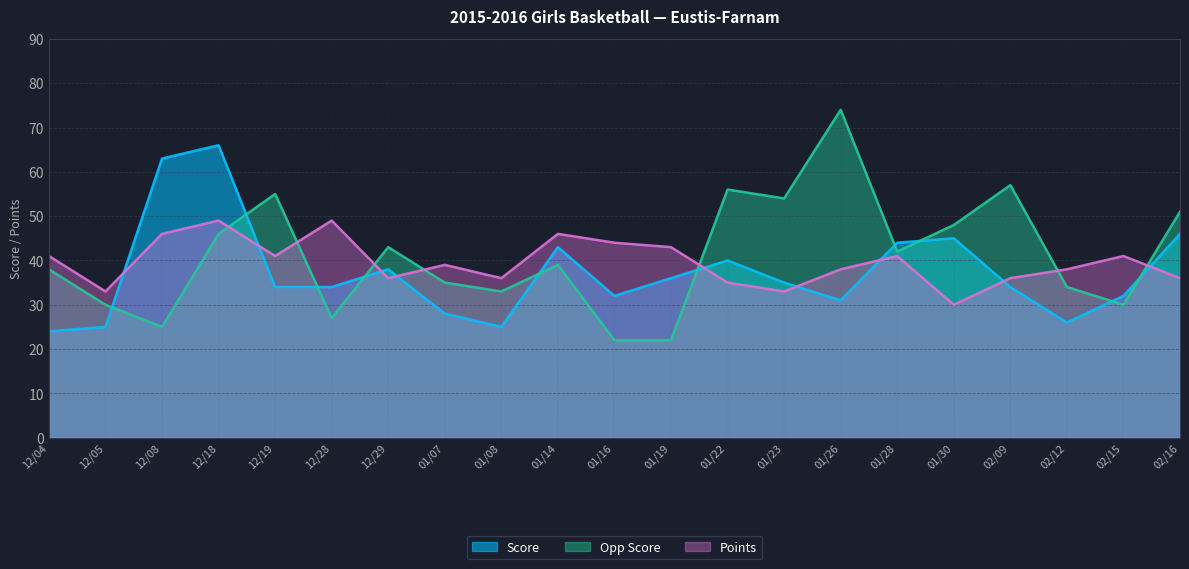

Where do Score and Opp Score first cross each other?

12/05 and 12/08